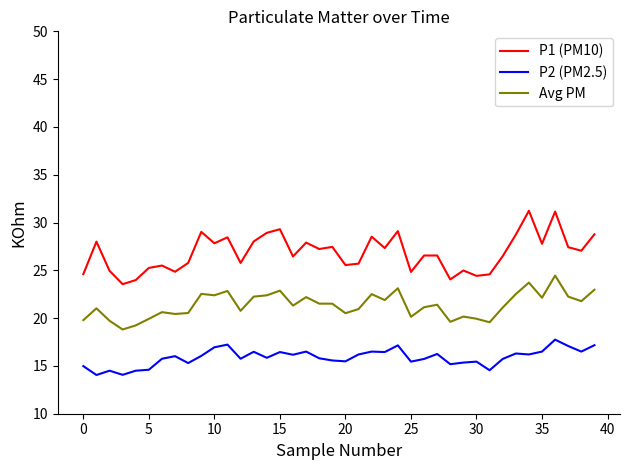

Which series has the largest total across all categories?

P1 (PM10)